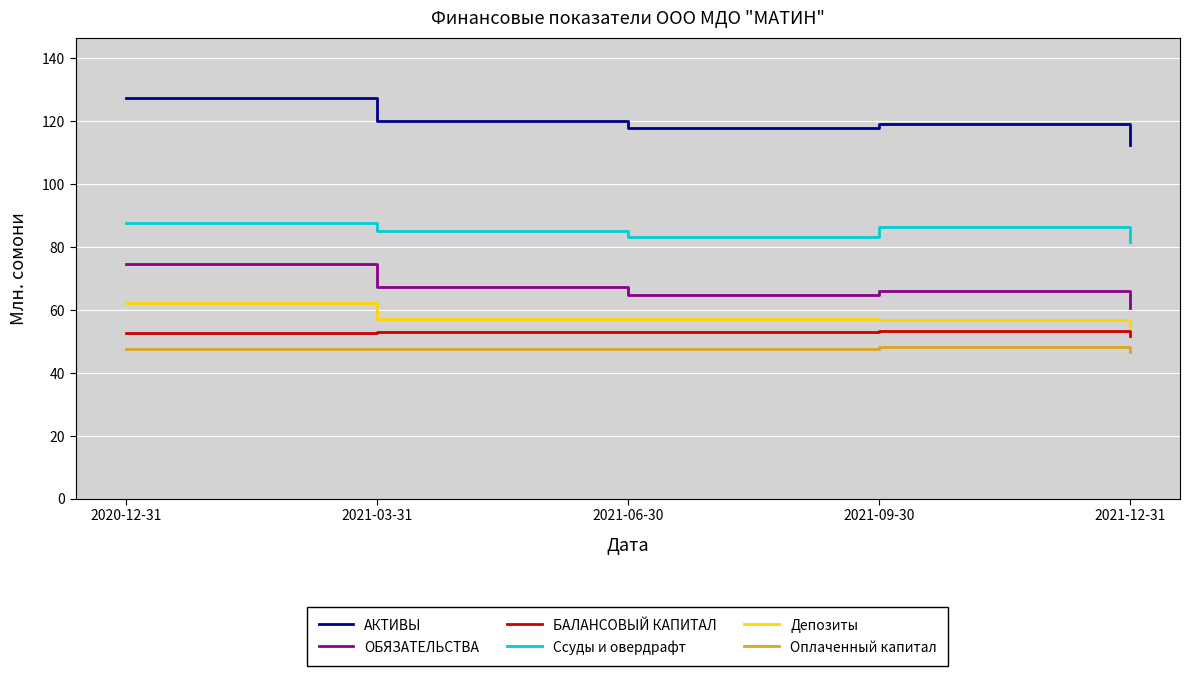

In Оплаченный капитал, how many points are higher than both neighbors (excluding endpoints)?

1